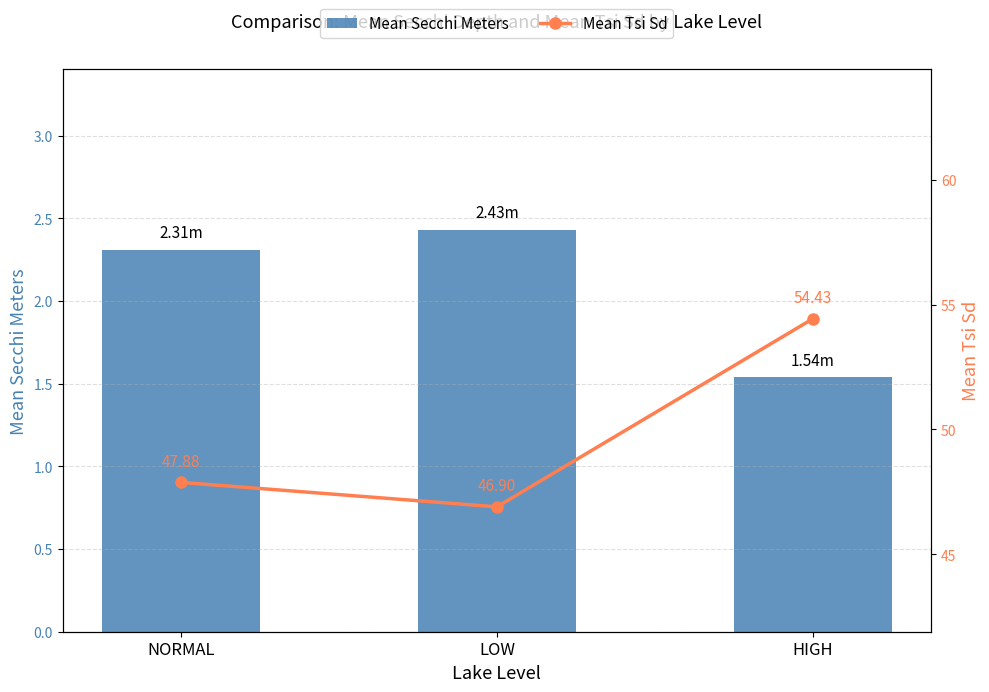

Is it true that Mean Tsi Sd equals 83.0 at HIGH?

False